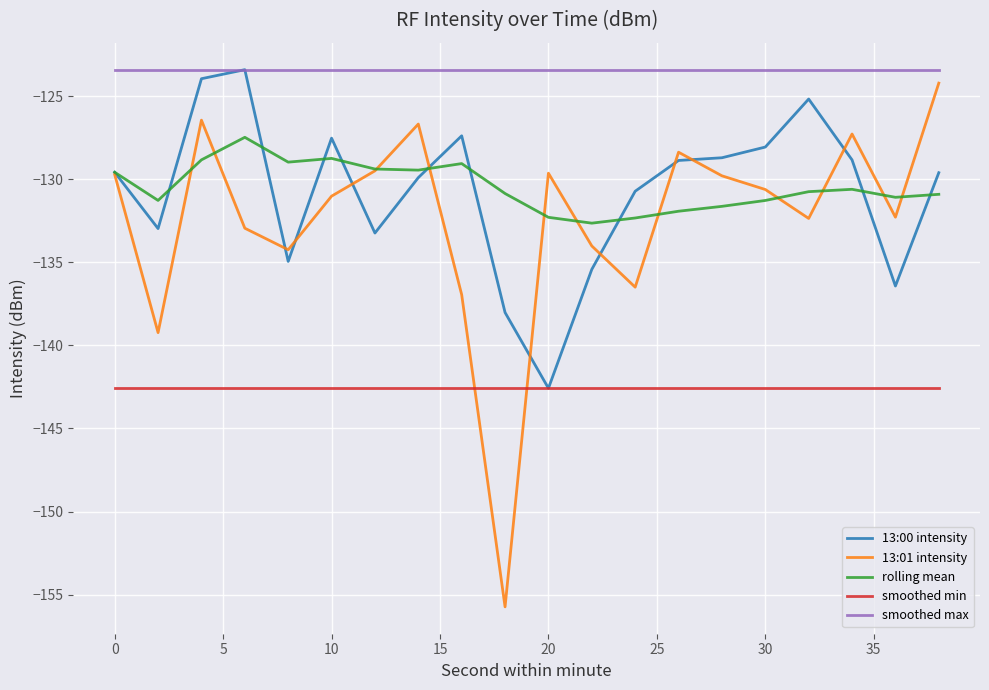

Which series has the largest range (max minus min)?

13:01 intensity